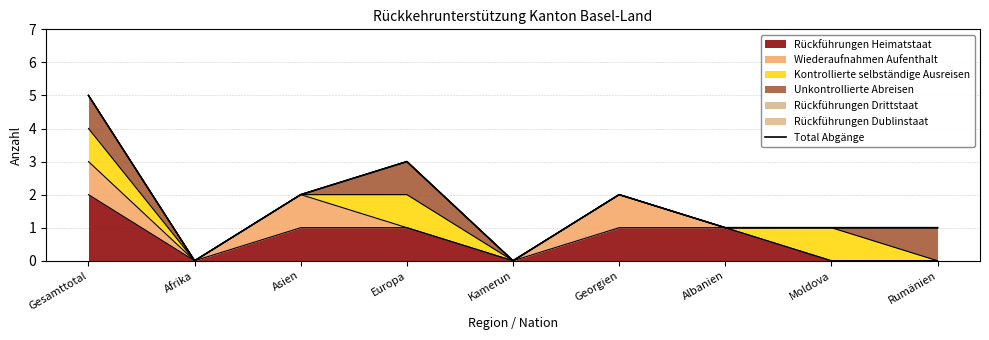

Which has a higher value, Afrika or Albanien?

Albanien